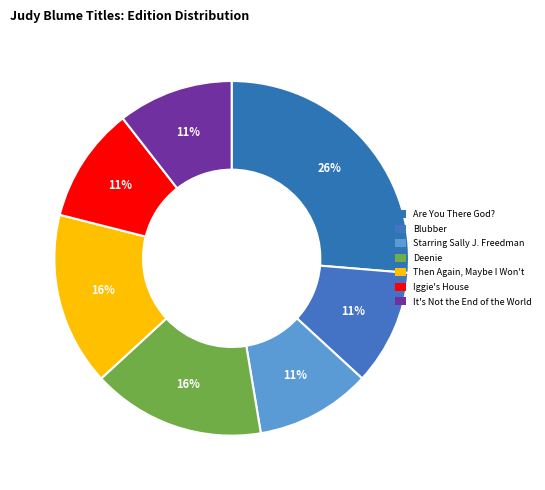

How many slices are in this pie chart?

7